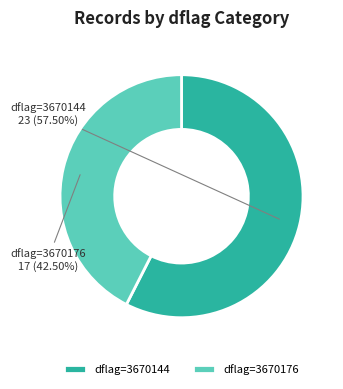

How many slices are in this pie chart?

2